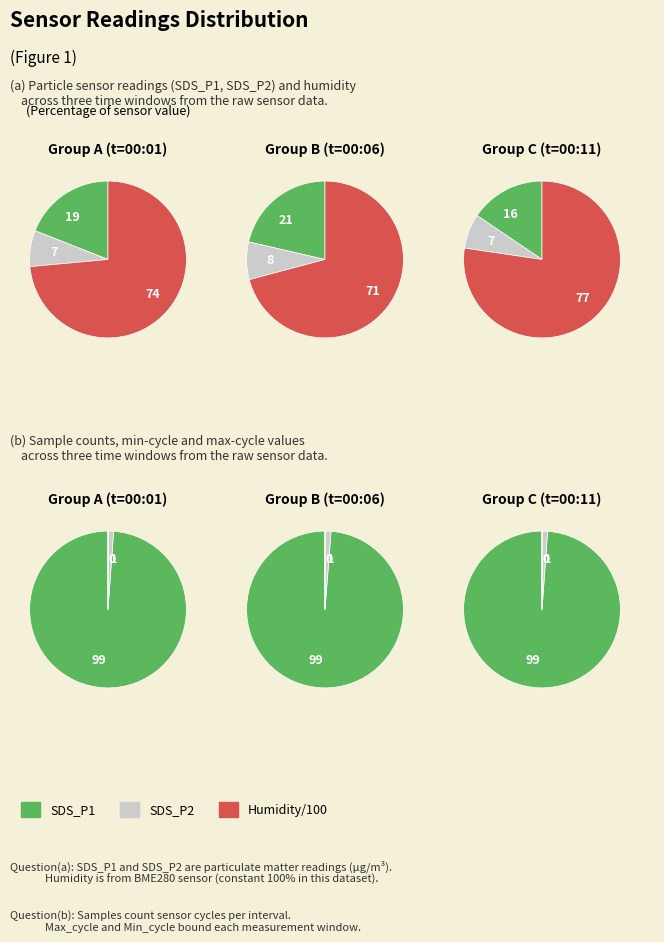

Does SDS_P1 account for over 50% of the chart?

No